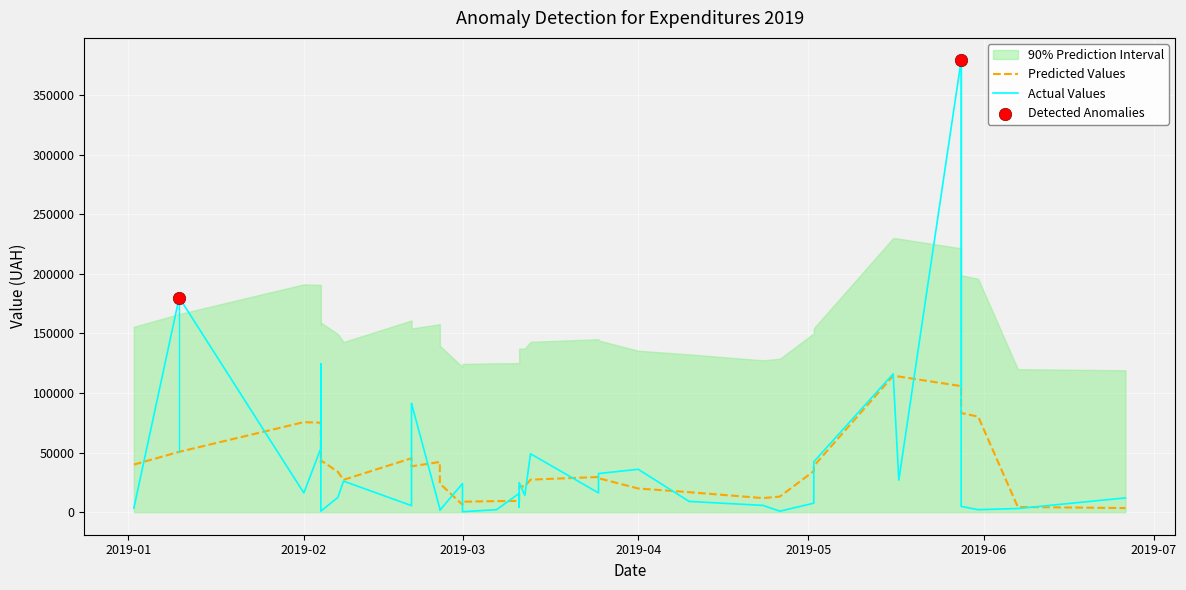

What is the ratio of the value at 25.02.2019 to the value at 01.03.2019?

8.1